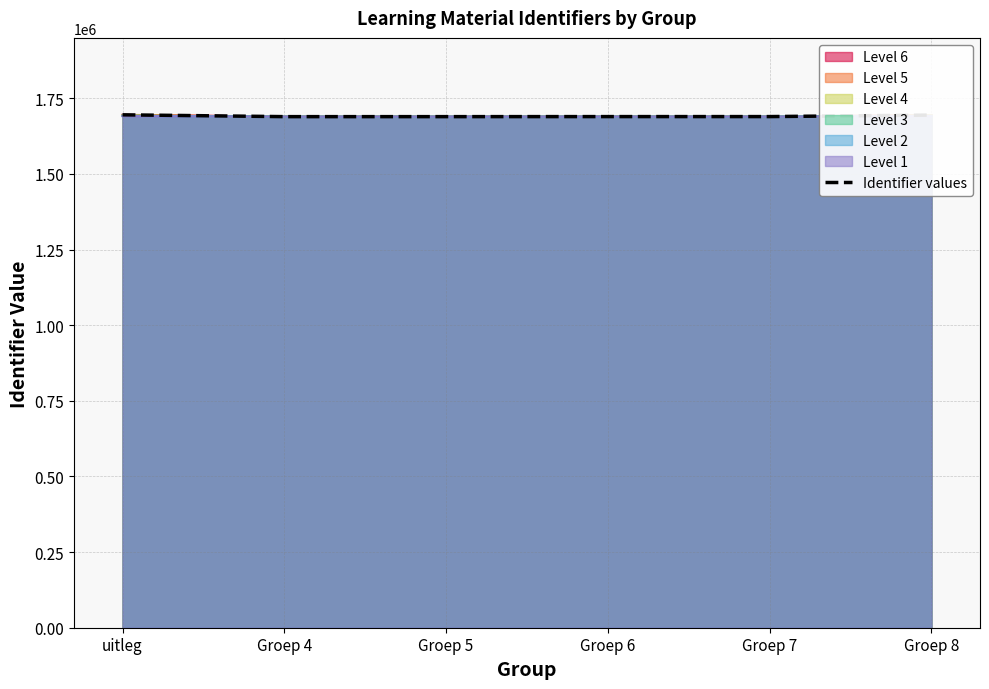

Rank the categories by value from highest to lowest.

uitleg, Groep 8, Groep 7, Groep 6, Groep 5, Groep 4